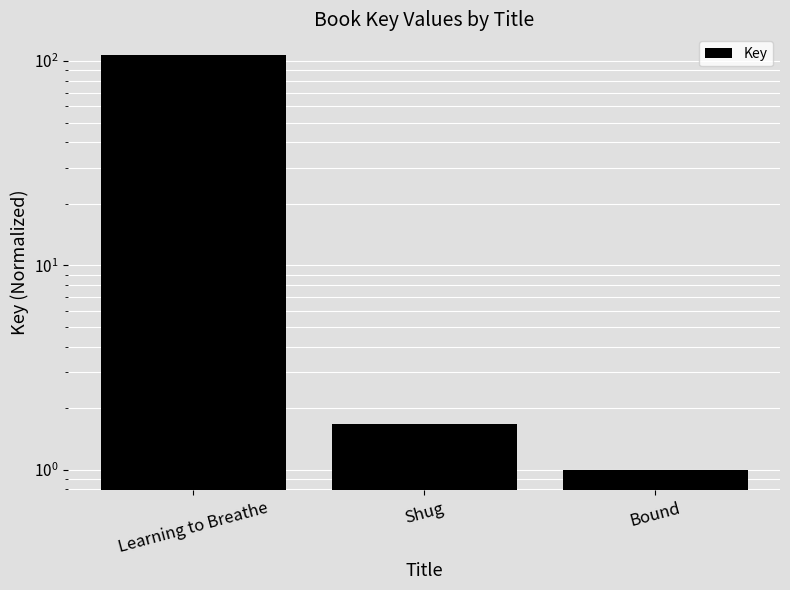

List the labels in order of value, smallest first.

Bound, Shug, Learning to Breathe